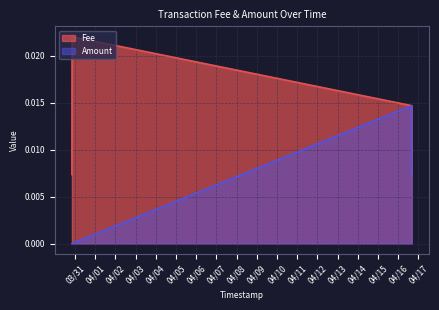

Which series has the largest total across all categories?

Fee